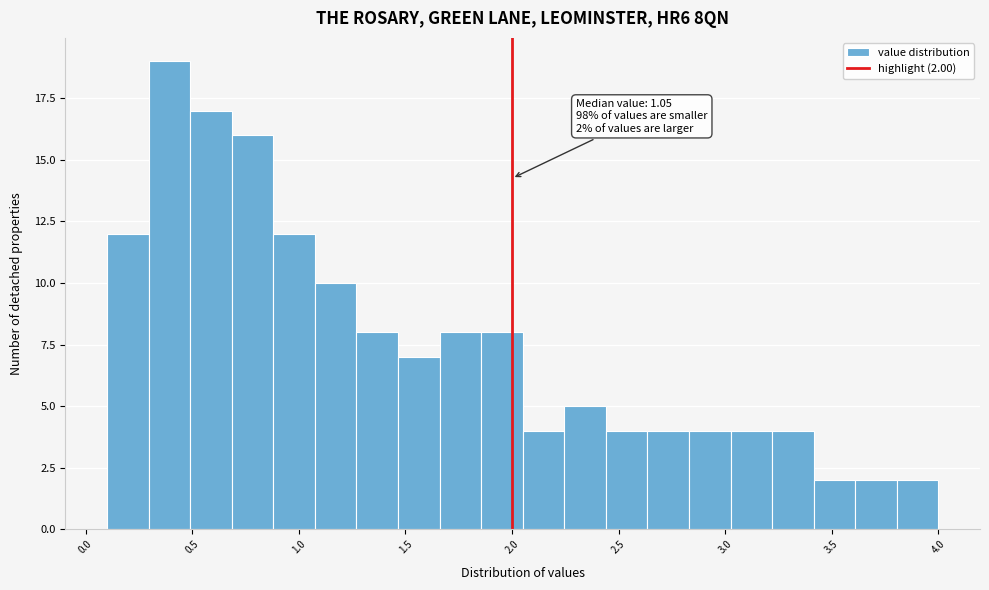

Around what value on the x-axis is the tallest bar? Give the approximate position of its centre, as read against the axis.

0.40